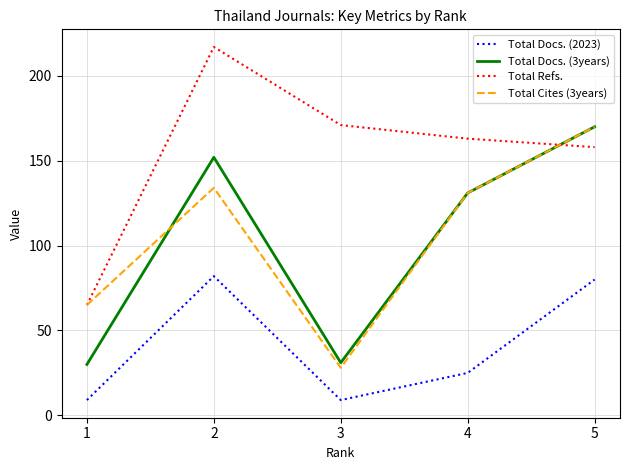

Which series ends up on top after the final intersection of Total Docs. (3years) and Total Refs.?

Total Docs. (3years)